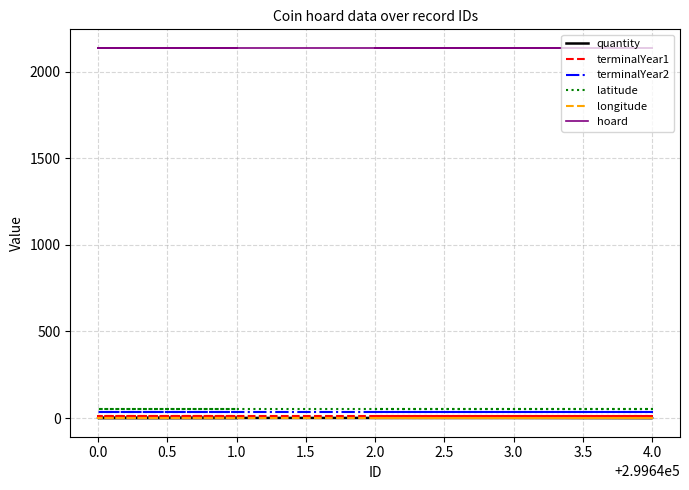

Reading left to right, extract all data points from this chart.

quantity: 2.0	2.0	1.0	1.0	1.0
terminalYear1: 14.0	14.0	14.0	14.0	14.0
terminalYear2: 37.0	37.0	37.0	37.0	37.0
latitude: 51.0	51.0	51.0	51.0	51.0
longitude: -0.5	-0.5	-0.5	-0.5	-0.5
hoard: 2137.0	2137.0	2137.0	2137.0	2137.0